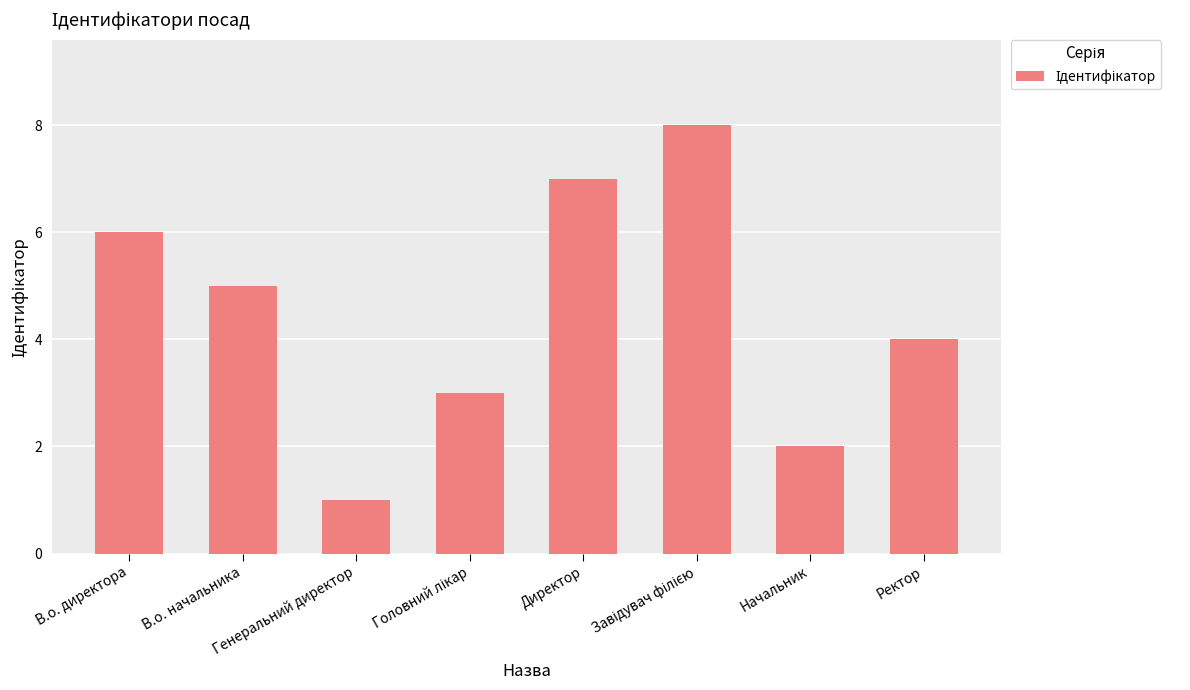

Approximately how many times larger is the value at Начальник compared to В.о. директора?

0.3